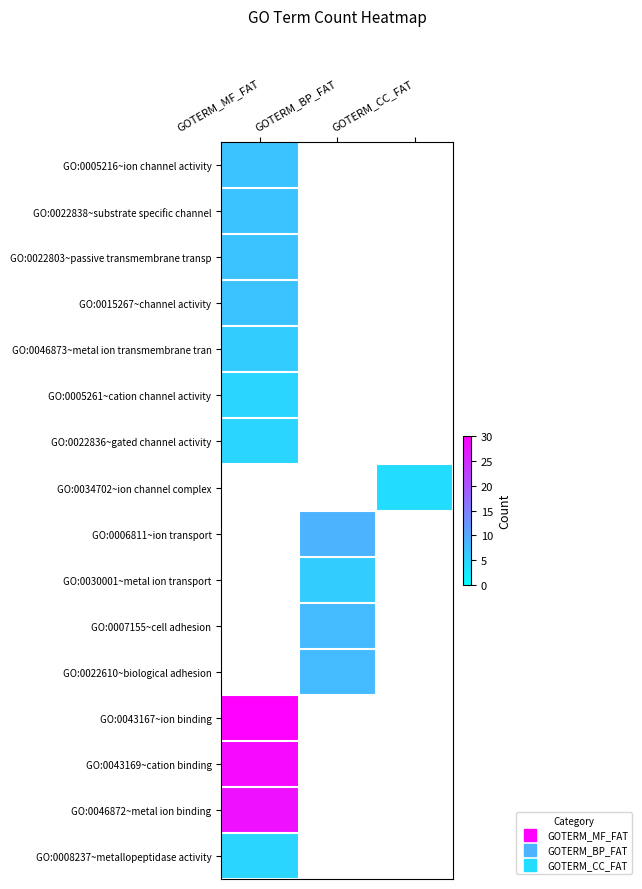

Rank the series by their maximum value, from lowest to highest.

GO:0008237~metallopeptidase activity, GO:0046872~metal ion binding, GO:0043169~cation binding, GO:0005261~cation channel activity, GO:0022836~gated channel activity, GO:0034702~ion channel complex, GO:0006811~ion transport, GO:0030001~metal ion transport, GO:0007155~cell adhesion, GO:0022610~biological adhesion, GO:0043167~ion binding, GO:0046873~metal ion transmembrane tran, GO:0005216~ion channel activity, GO:0022838~substrate specific channel, GO:0022803~passive transmembrane transp, GO:0015267~channel activity